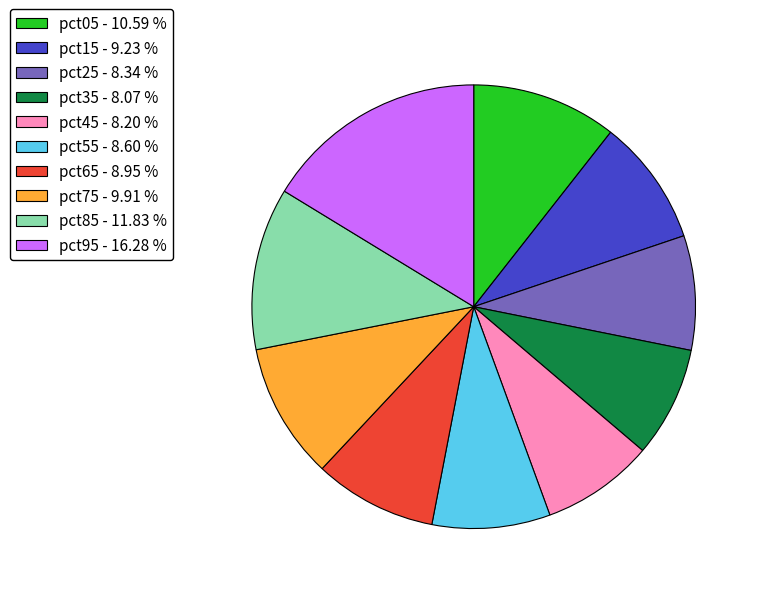

Which category has the biggest portion of the pie?

pct95